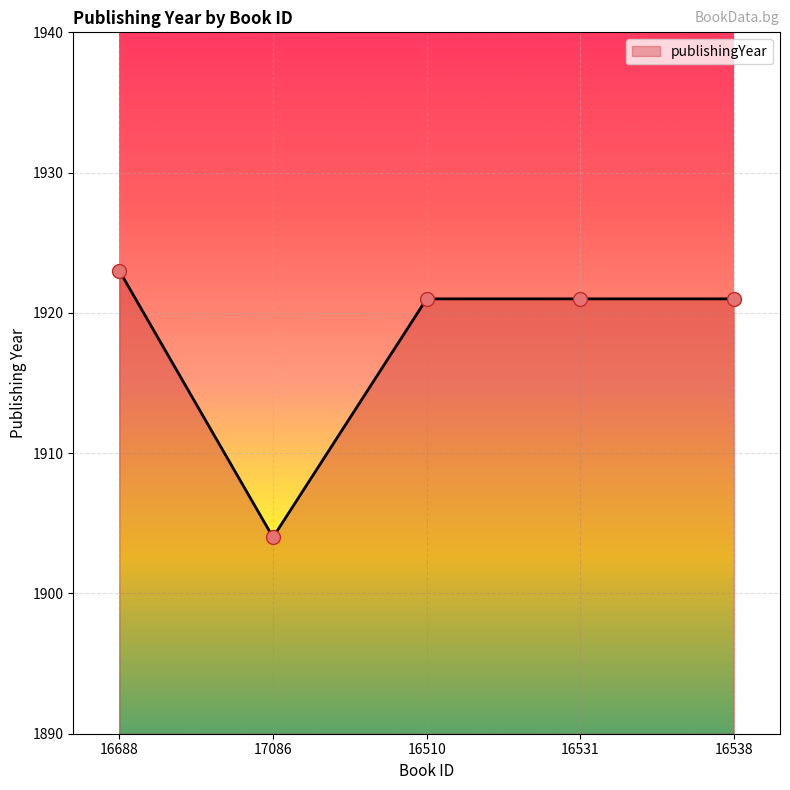

What is the change in value from 16688 to 17086?

-19